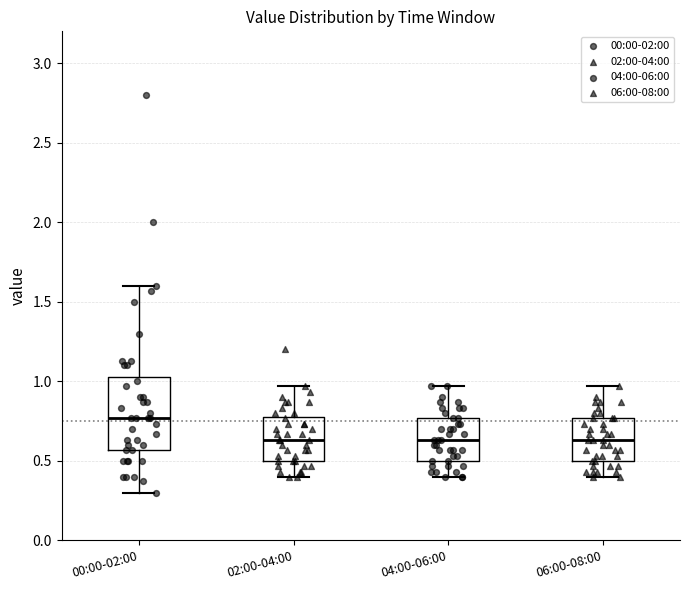

Reading left to right, transcribe this box plot: for each box, give where its median line is, the range the box spans, and where its two whiskers end, as read against the y-axis. The values are not printed on the chart, so give them approximately, as read against the axis.

00:00-02:00: median 0.75, box 0.55 to 1.05, whiskers 0.30 to 1.60
02:00-04:00: median 0.65, box 0.50 to 0.80, whiskers 0.40 to 0.95
04:00-06:00: median 0.65, box 0.50 to 0.75, whiskers 0.40 to 0.95
06:00-08:00: median 0.65, box 0.50 to 0.75, whiskers 0.40 to 0.95